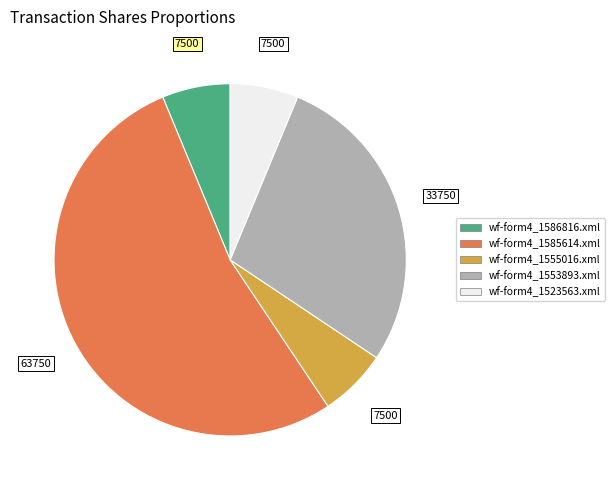

Is there any slice that represents more than half of the pie?

Yes